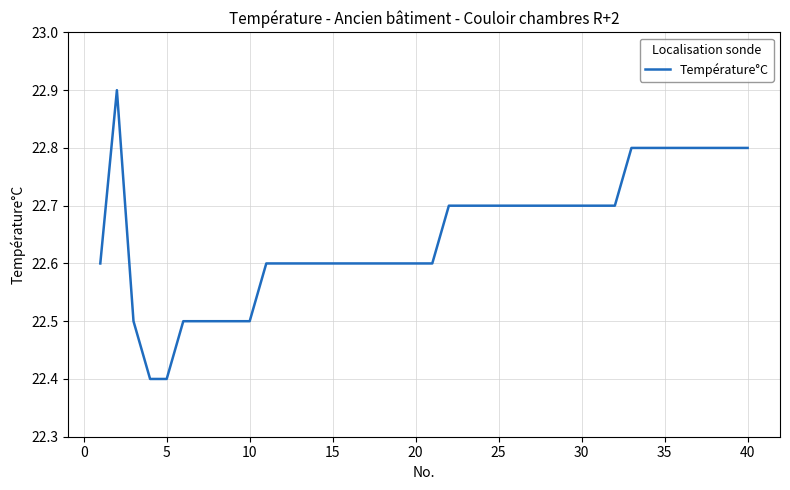

What is the greatest value displayed?

22.9